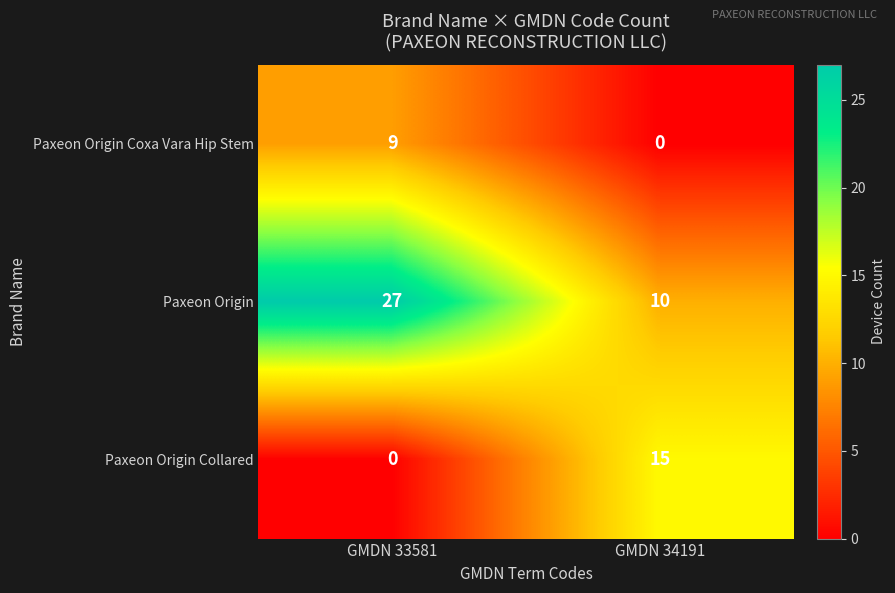

Count the number of data series in this chart.

3